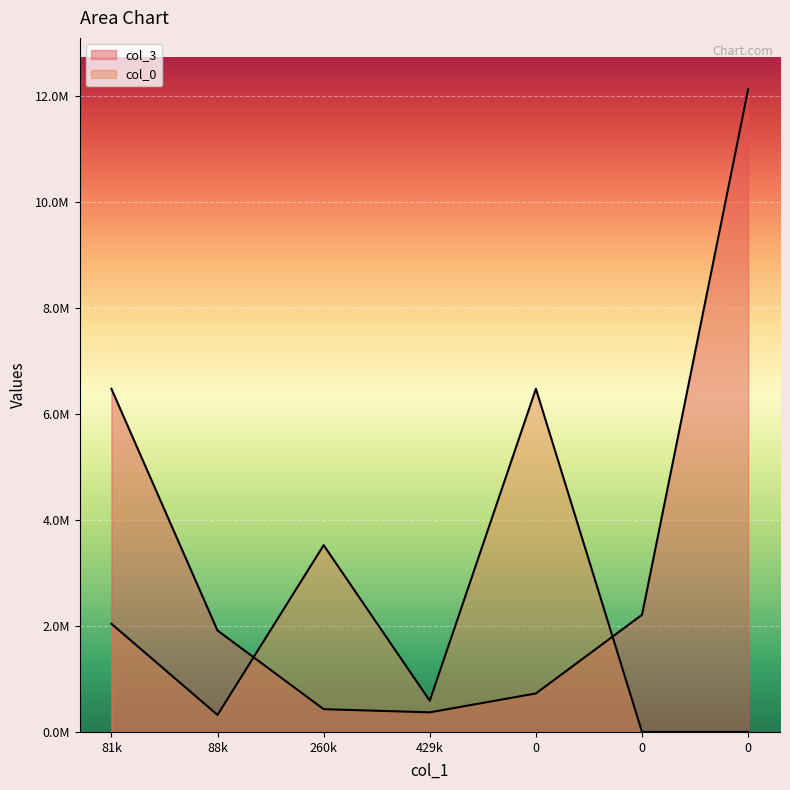

Is the value of col_3 at 88k greater than the value of col_0 at 0?

No